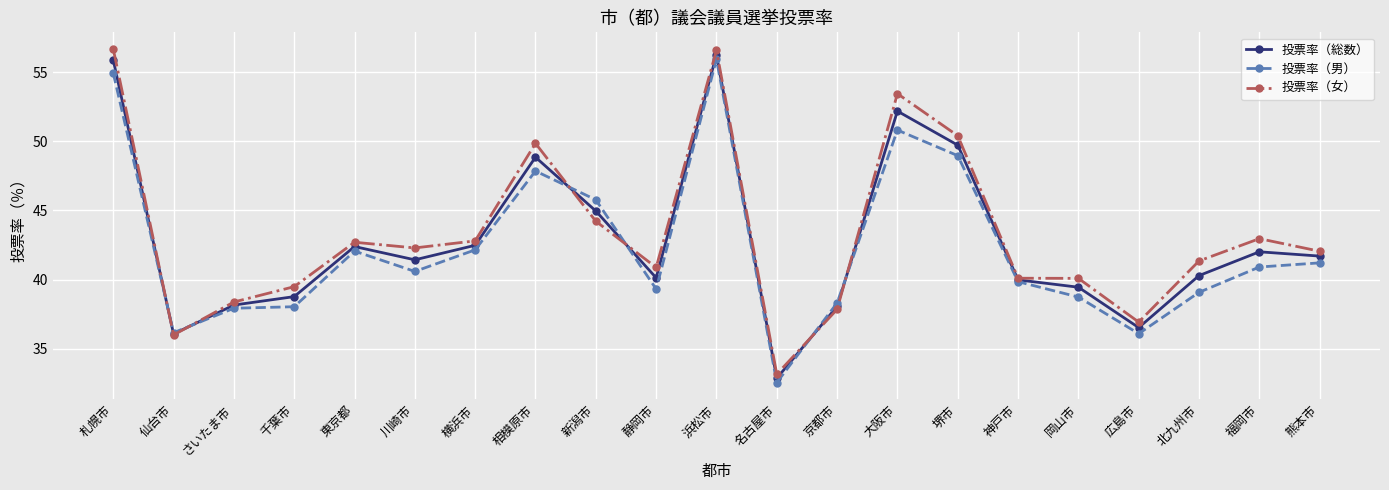

How many data points does each series have?

21